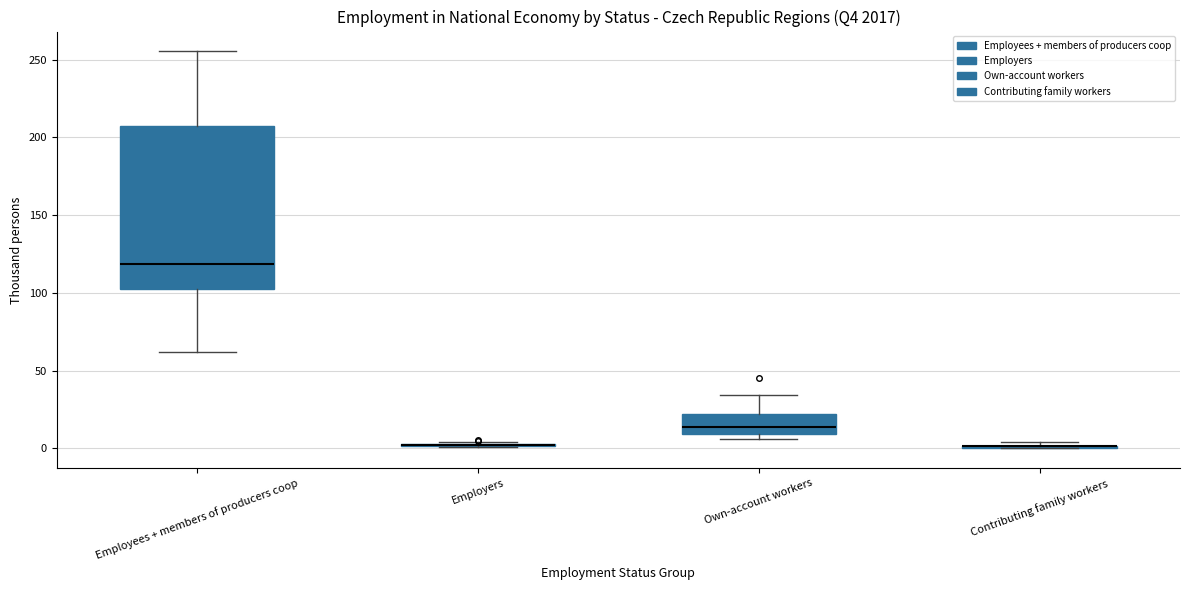

Reading left to right, read every box against the y-axis: the position of its median line, the range the box covers, and the ends of its whiskers. The values are not printed on the chart, so give them approximately, as read against the axis.

Employees + members of producers coop: median 120, box 105 to 205, whiskers 60 to 255
Employers: box collapsed to a line at 0, whiskers 0 to 5
Own-account workers: median 15, box 10 to 20, whiskers 5 to 35
Contributing family workers: box collapsed to a line at 0, whiskers 0 to 5